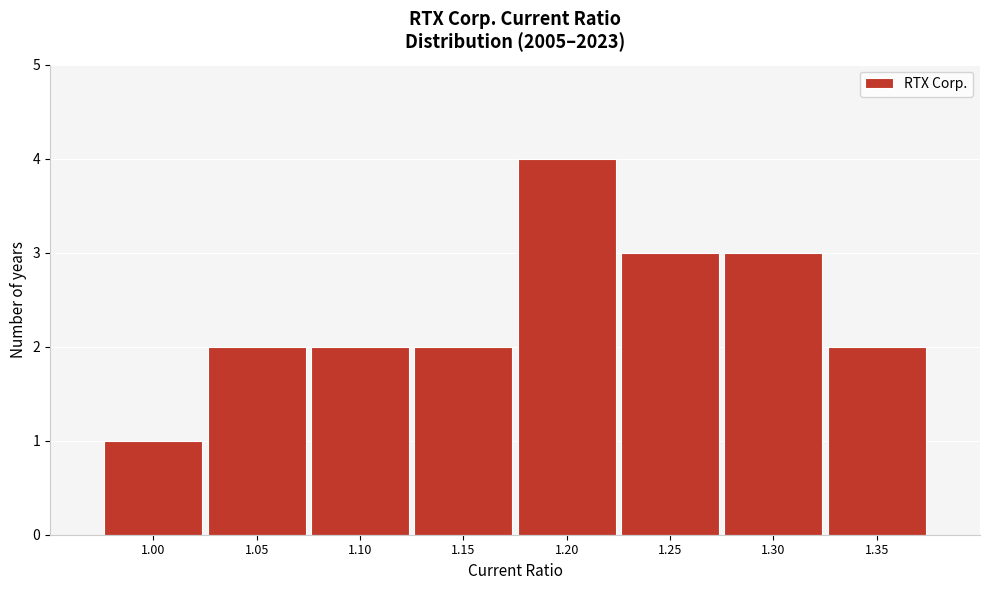

Reading left to right, transcribe all the data shown in this chart.

1.00=1	1.05=2	1.10=2	1.15=2	1.20=4	1.25=3	1.30=3	1.35=2